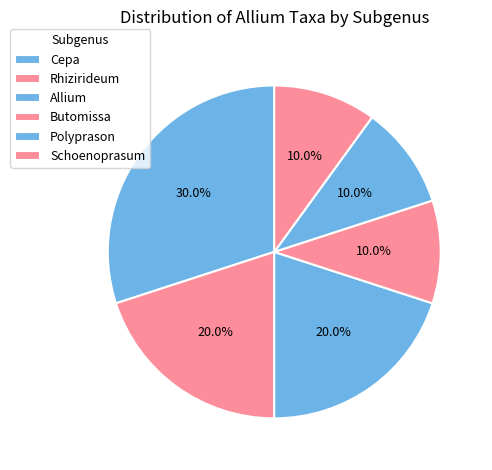

Does any single category account for the majority?

No